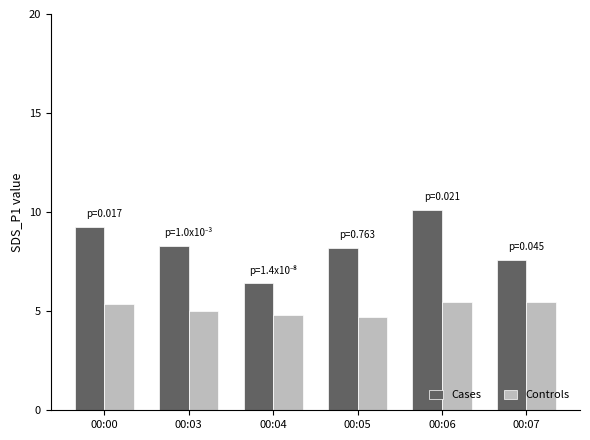

Which series has the largest range (max minus min)?

Cases